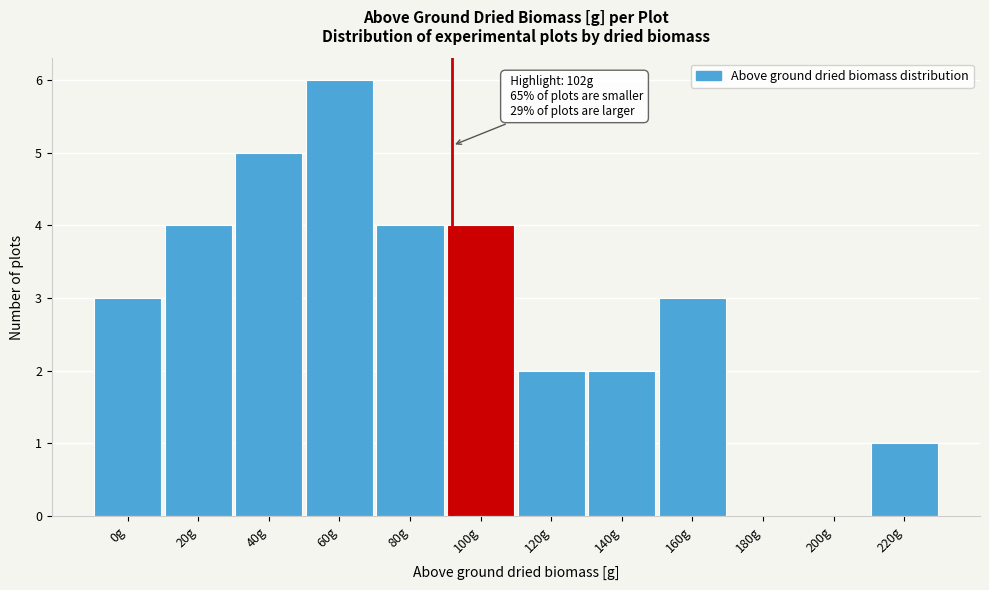

Reading left to right, list all the values displayed in this chart.

0g=3	20g=4	40g=5	60g=6	80g=4	100g=4	120g=2	140g=2	160g=3	180g=0	200g=0	220g=1